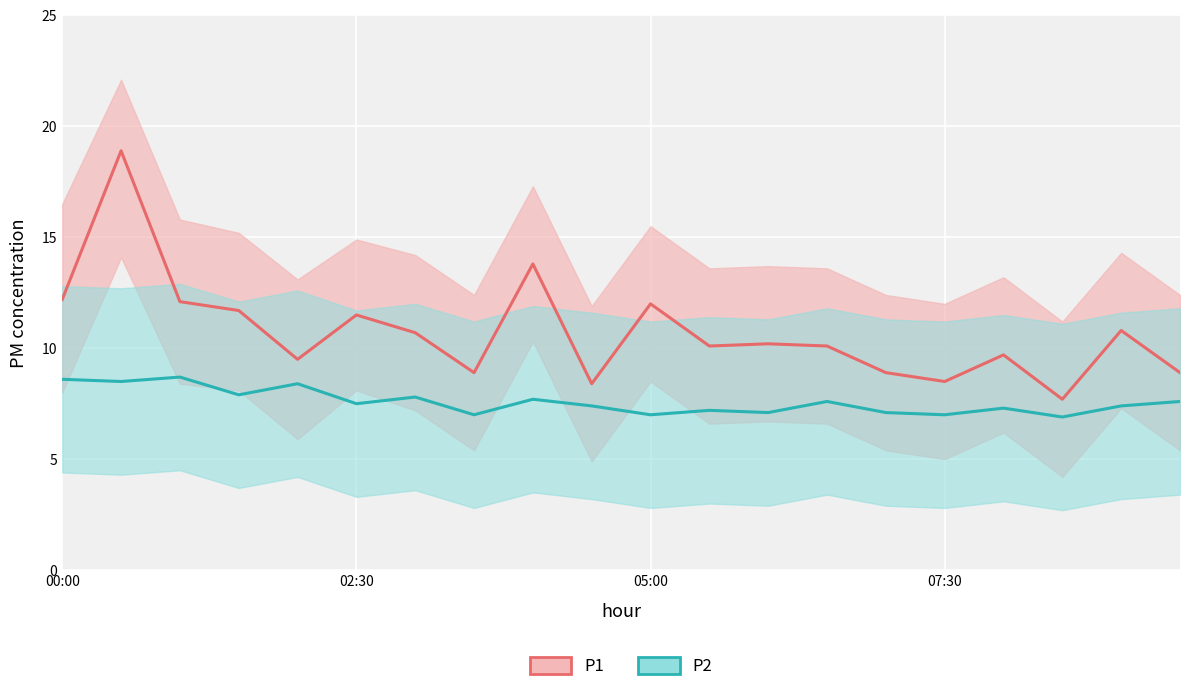

What are all the series names shown in the legend?

P1, P2